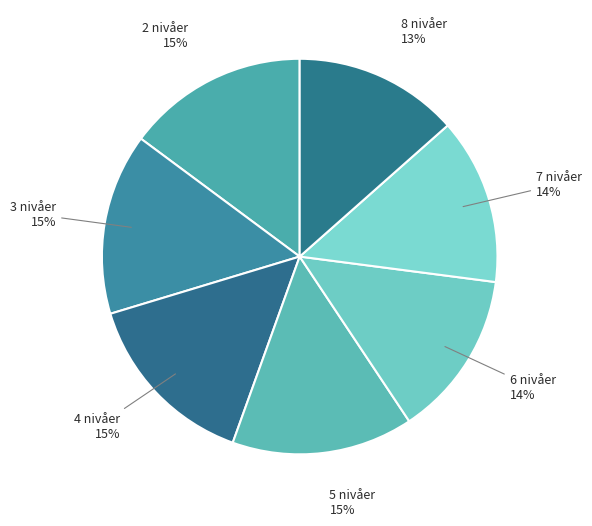

To the nearest percent, what percentage of the pie is 4 nivåer?

15%